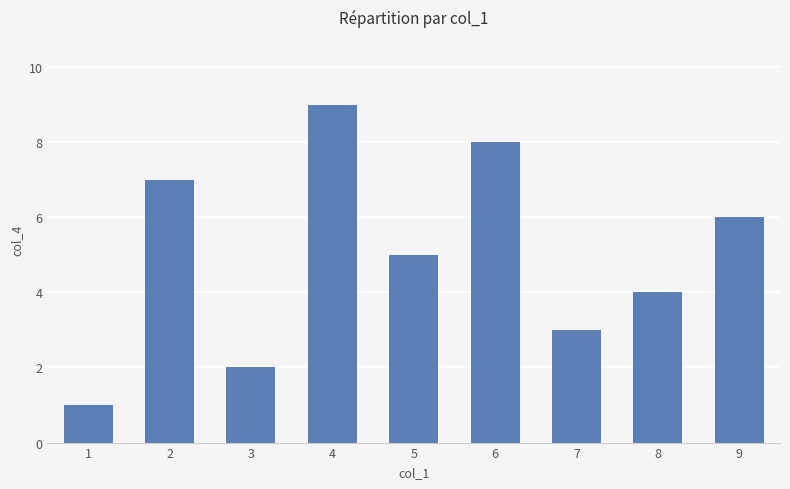

Between 3 and 7, which is larger?

7